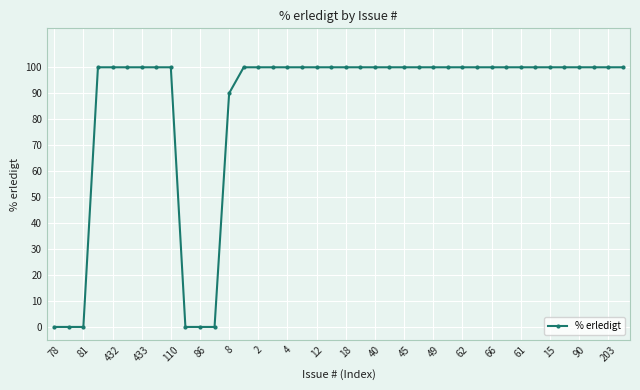

Reading right to left, list all the values displayed in this chart.

100	100	100	100	100	100	100	100	100	100	100	100	100	100	100	100	100	100	100	100	100	100	100	100	100	100	100	90	0	0	0	100	100	100	100	100	100	0	0	0